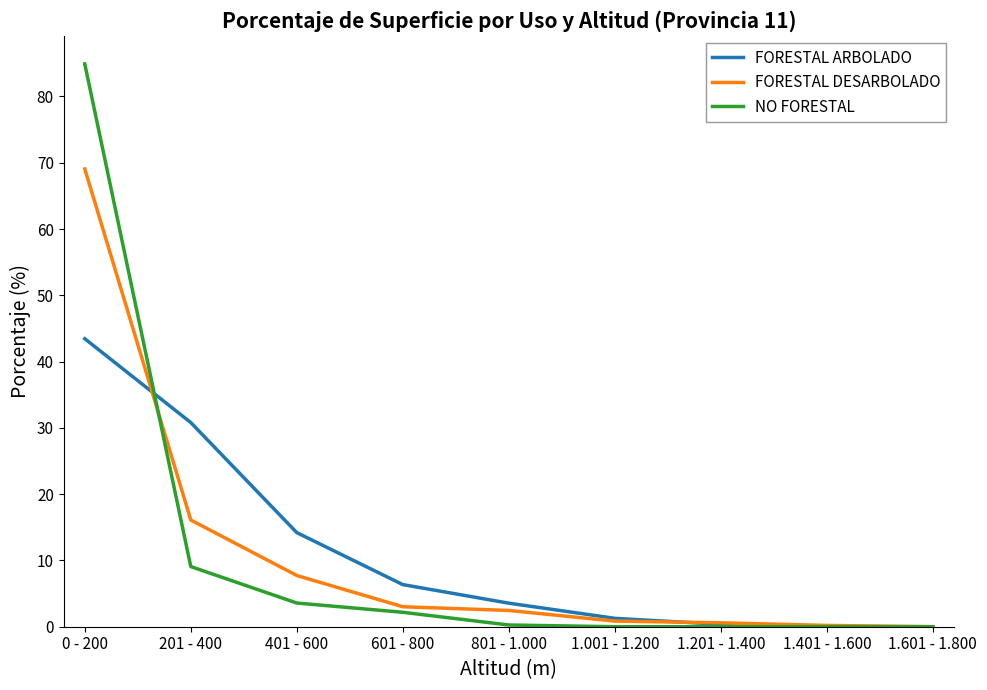

Which series has the largest range (max minus min)?

NO FORESTAL